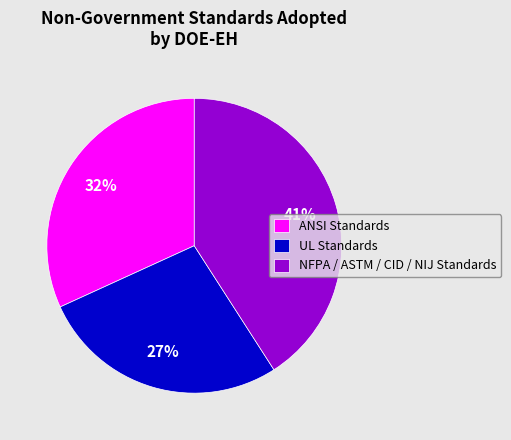

Is the sum of UL Standards and NFPA / ASTM / CID / NIJ Standards greater than half?

Yes